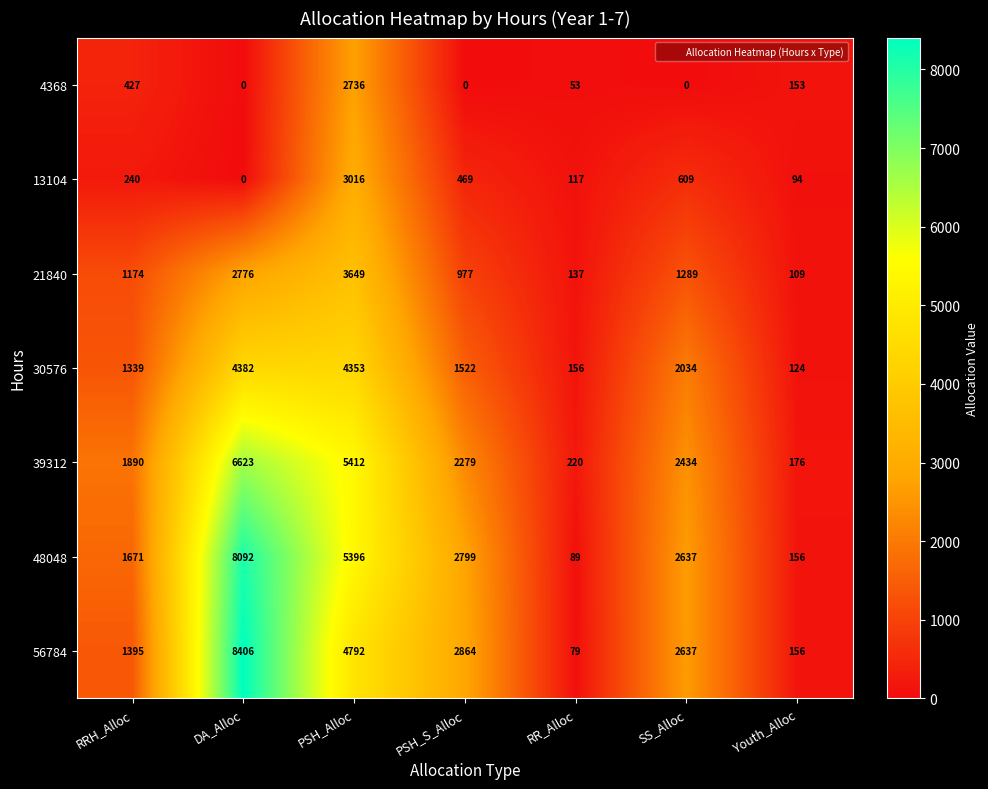

Which series has the largest total across all categories?

48048